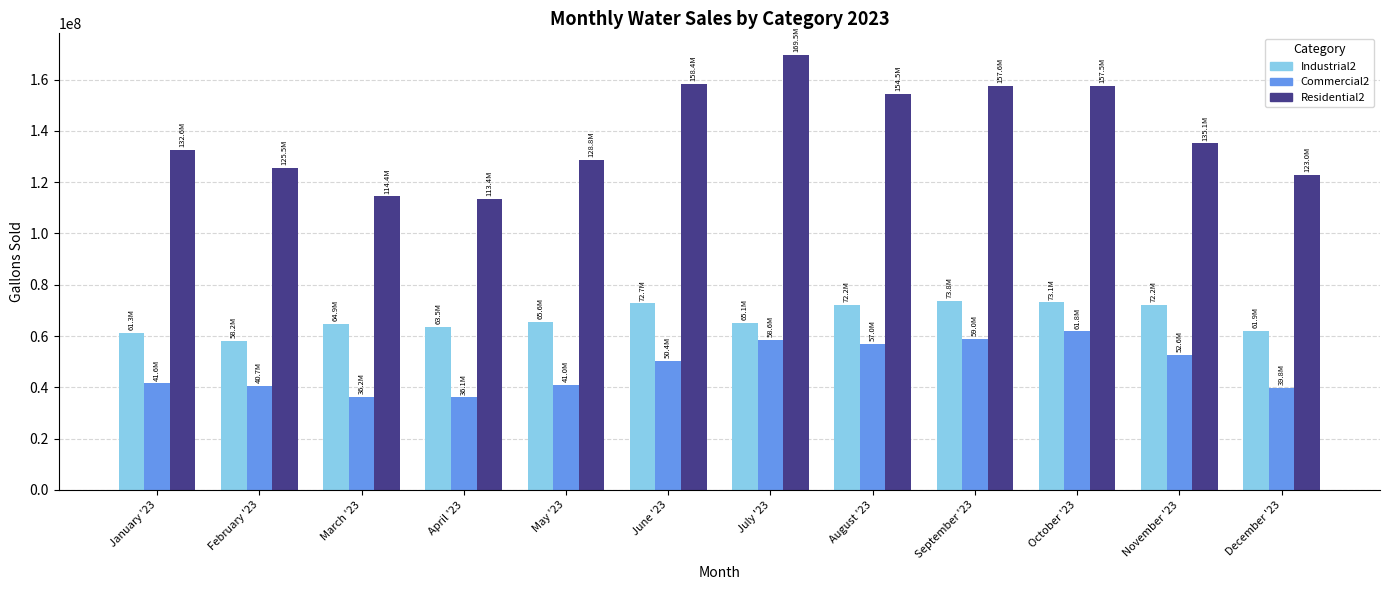

How many categories are shown in the chart?

12